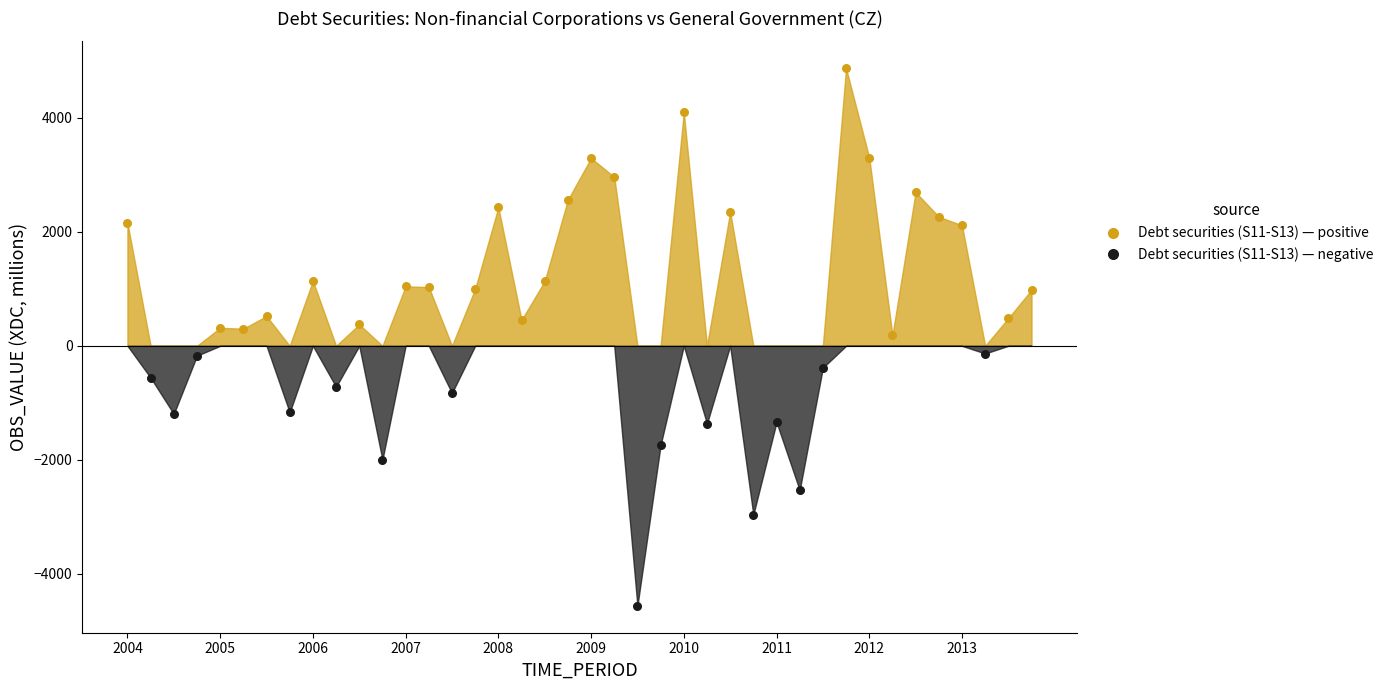

Which series reaches the maximum Y coordinate?

Debt securities (S11-S13) — positive